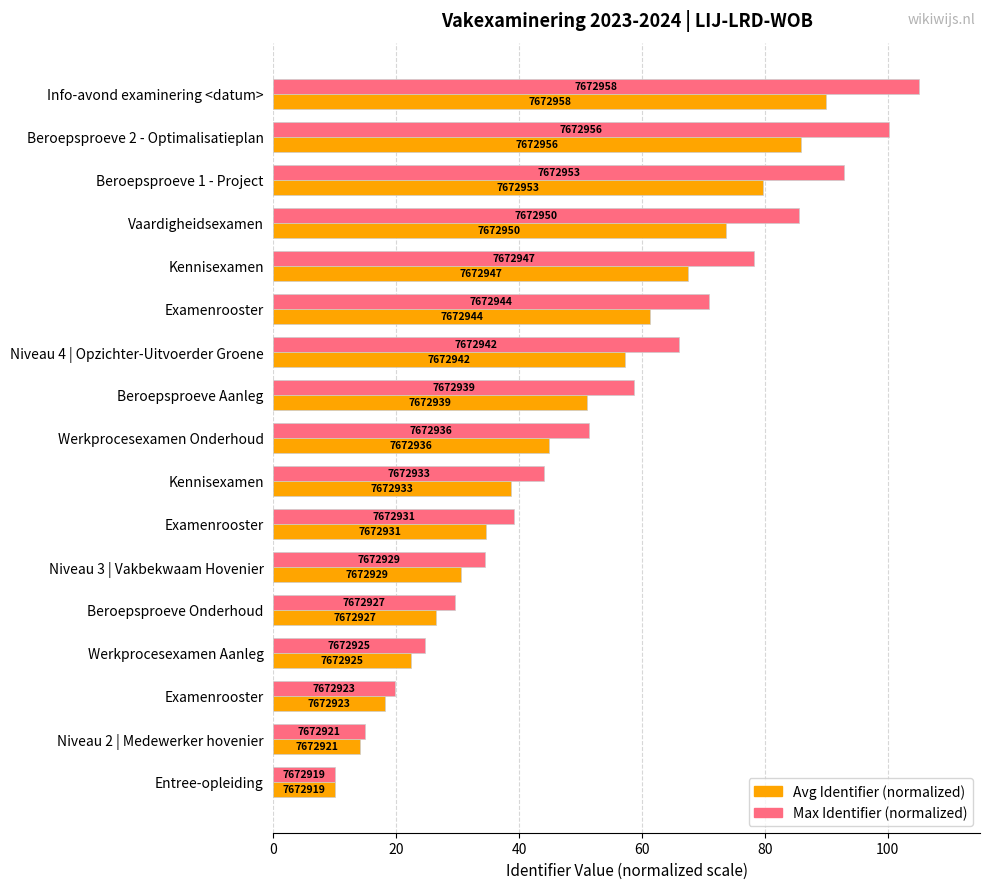

Are the bars horizontal?

Yes